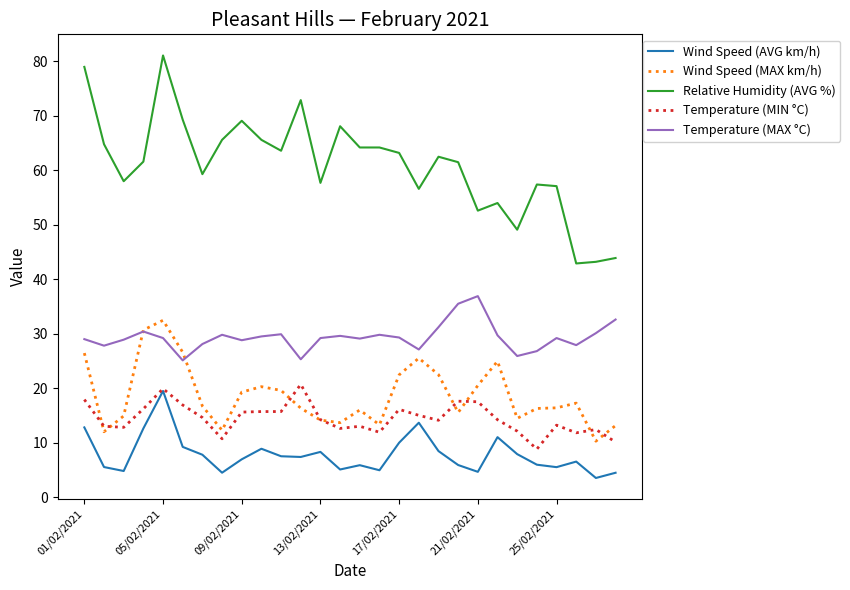

True or false: Relative Humidity (AVG %) and Wind Speed (AVG km/h) intersect in this chart.

False